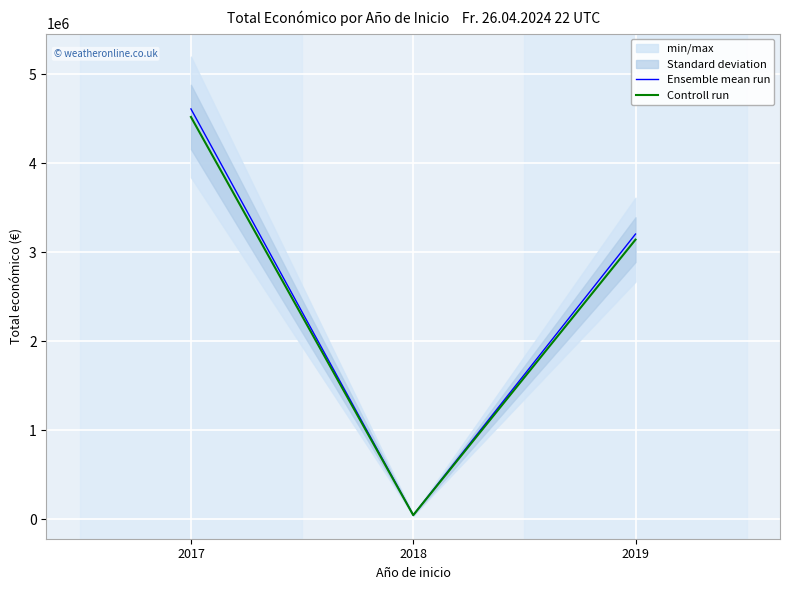

The value of Controll run at 2018 is 46300.0. True or false?

True